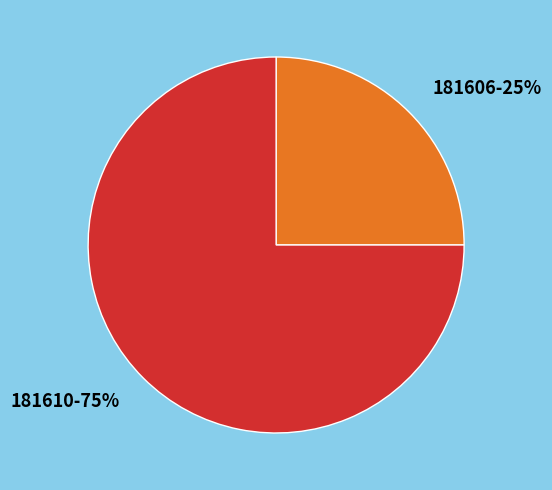

To the nearest percent, what is the difference between the 181606 and 181610 slice percentages?

50%